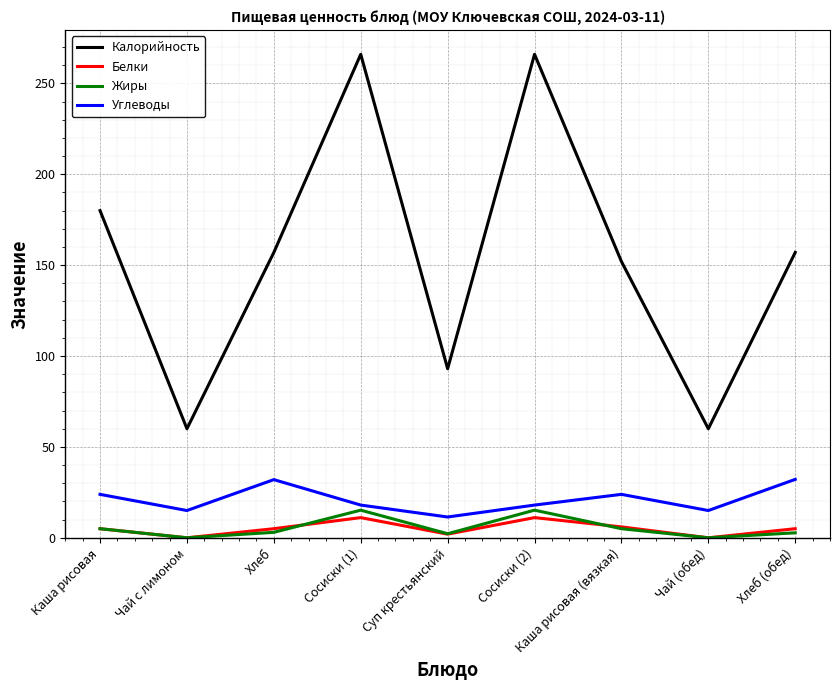

True or false: Калорийность and Белки cross at least once.

False